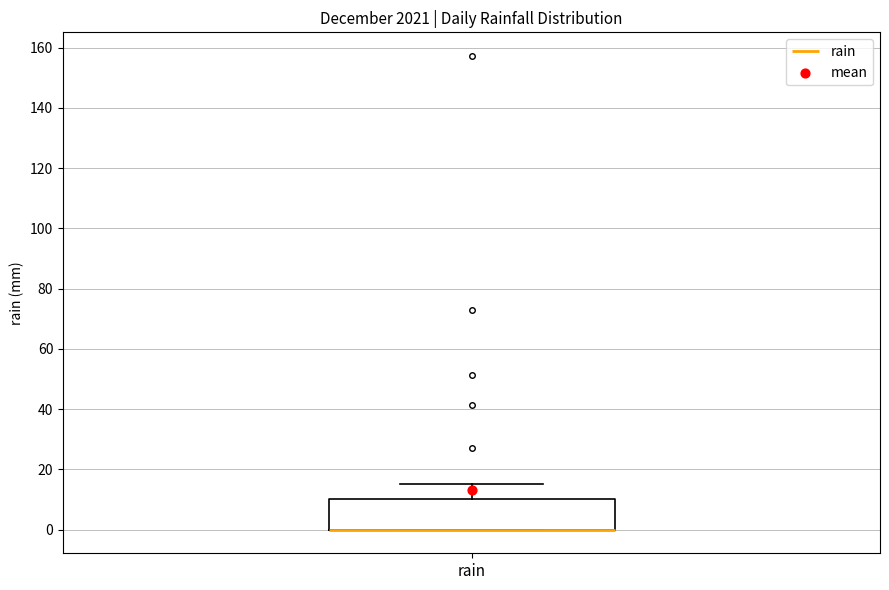

Transcribe this box plot: give where the median line is, the range the box spans, and where the two whiskers end, as read against the y-axis. The values are not printed on the chart, so give them approximately, as read against the axis.

median 0 (drawn on the box's lower edge), box 0 to 10, whiskers 0 to 16